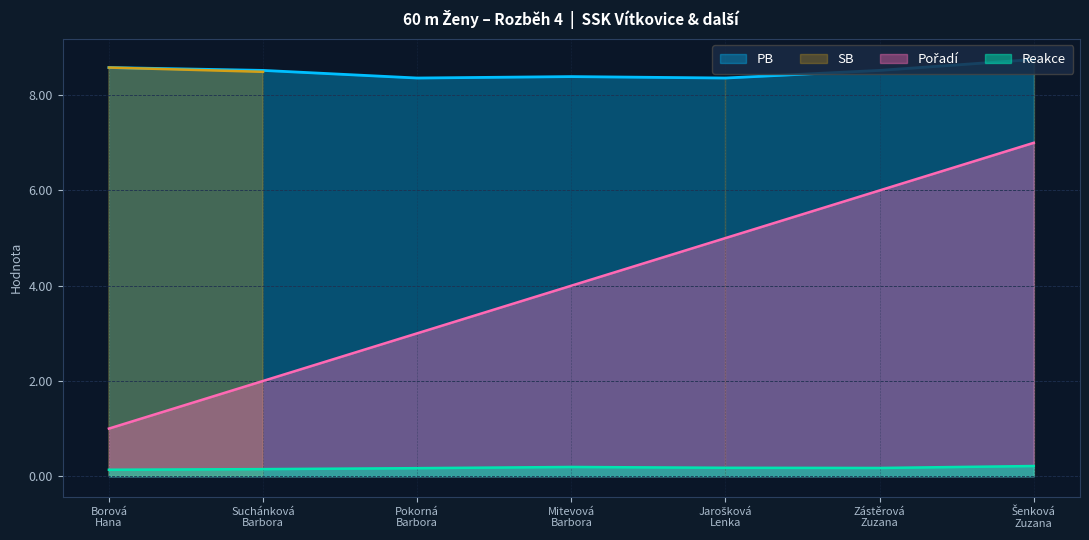

How many interior local peaks does the PB series have?

1